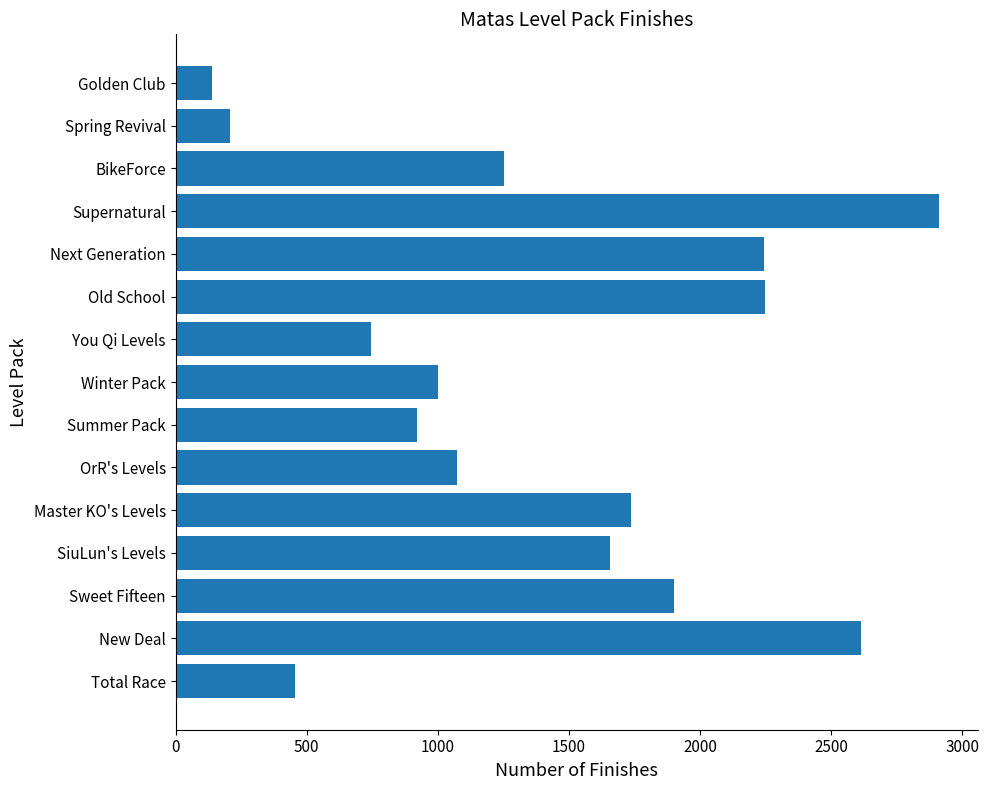

Count the number of categories in the chart.

15